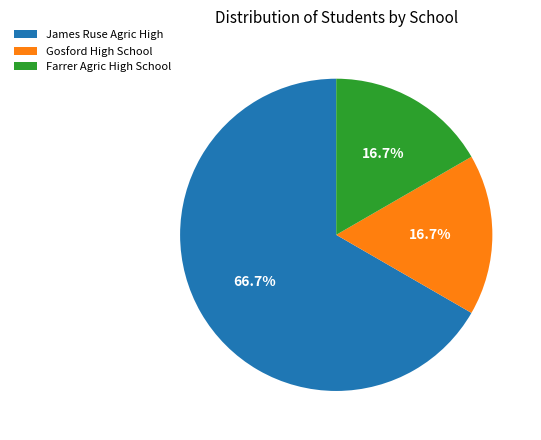

True or false: Farrer Agric High School accounts for 3% of the total.

False